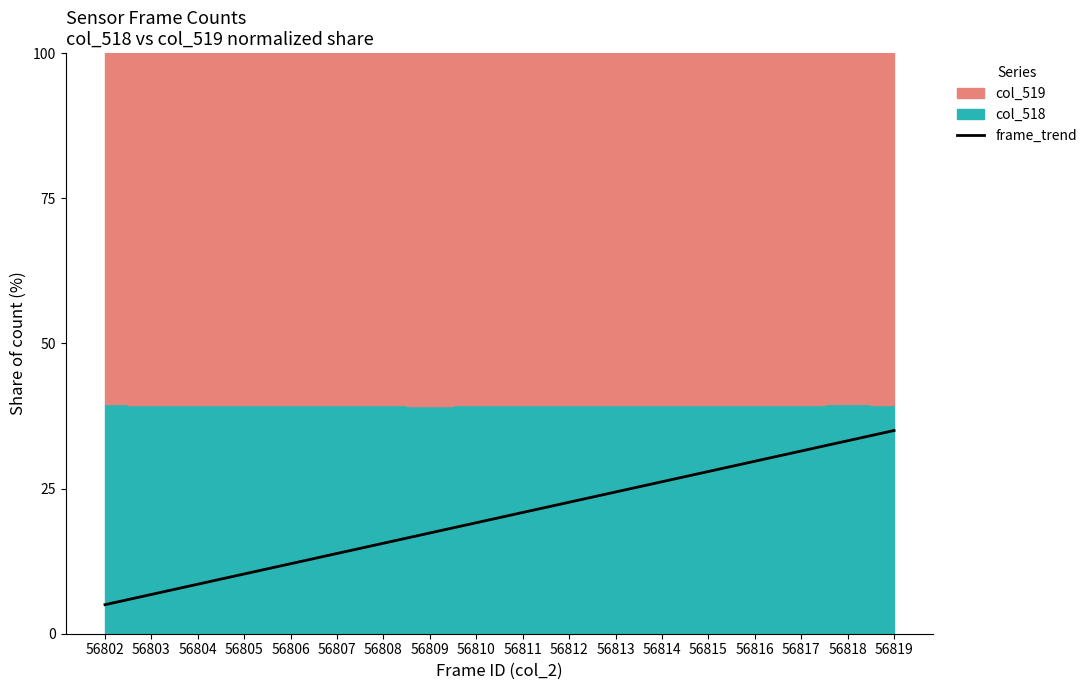

Reading left to right, list all the values displayed in this chart.

56802=5.0	56803=6.8	56804=8.5	56805=10.3	56806=12.1	56807=13.8	56808=15.6	56809=17.4	56810=19.1	56811=20.9	56812=22.6	56813=24.4	56814=26.2	56815=27.9	56816=29.7	56817=31.5	56818=33.2	56819=35.0